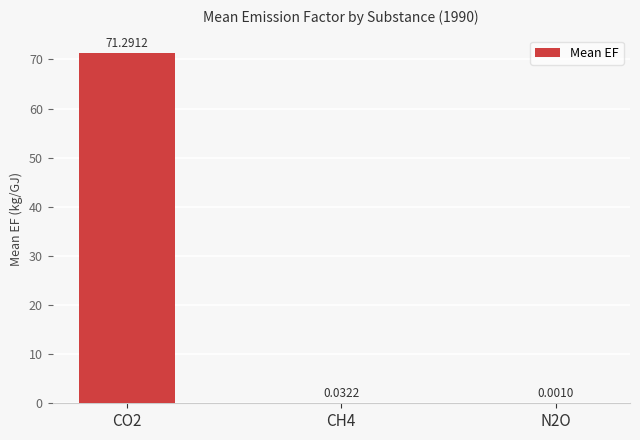

Where is the data nearest to the value 35?

CH4